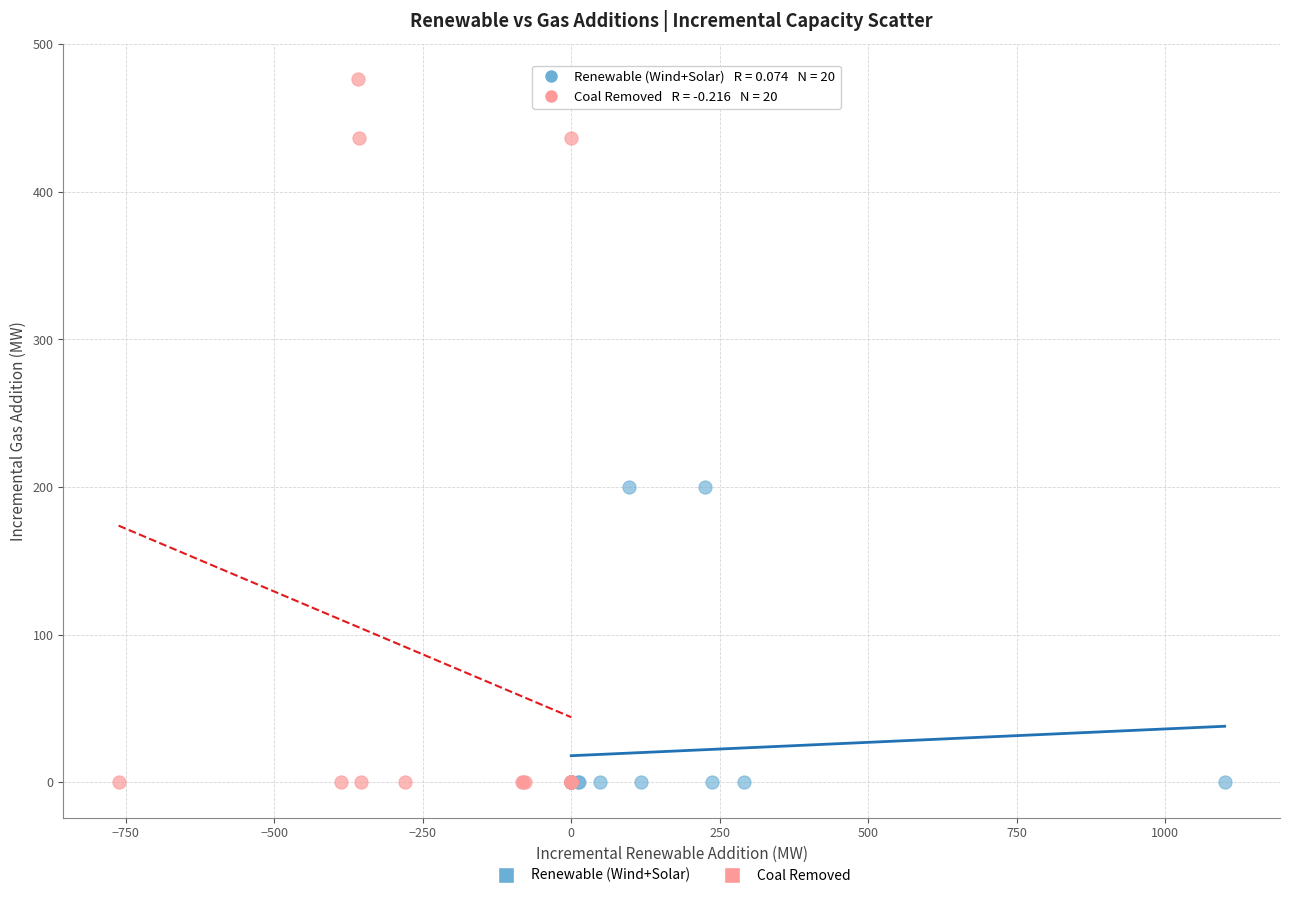

Which series has the widest spread of Y values?

Coal Removed